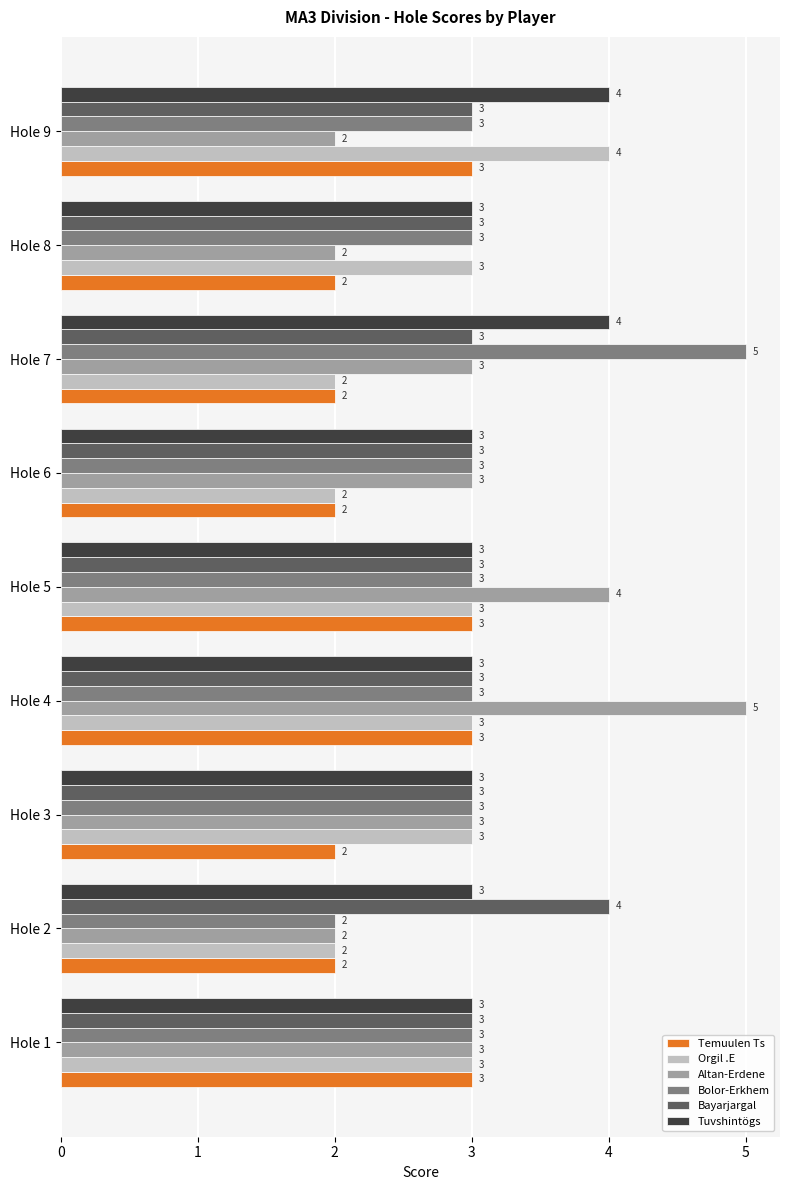

How many distinct data groups are displayed?

6